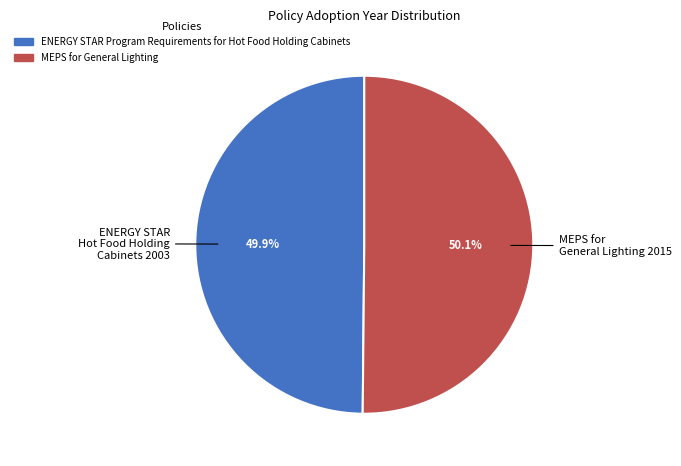

What percentage is the ENERGY STAR Program Requirements for Hot Food Holding Cabinets slice, to the nearest percent?

50%